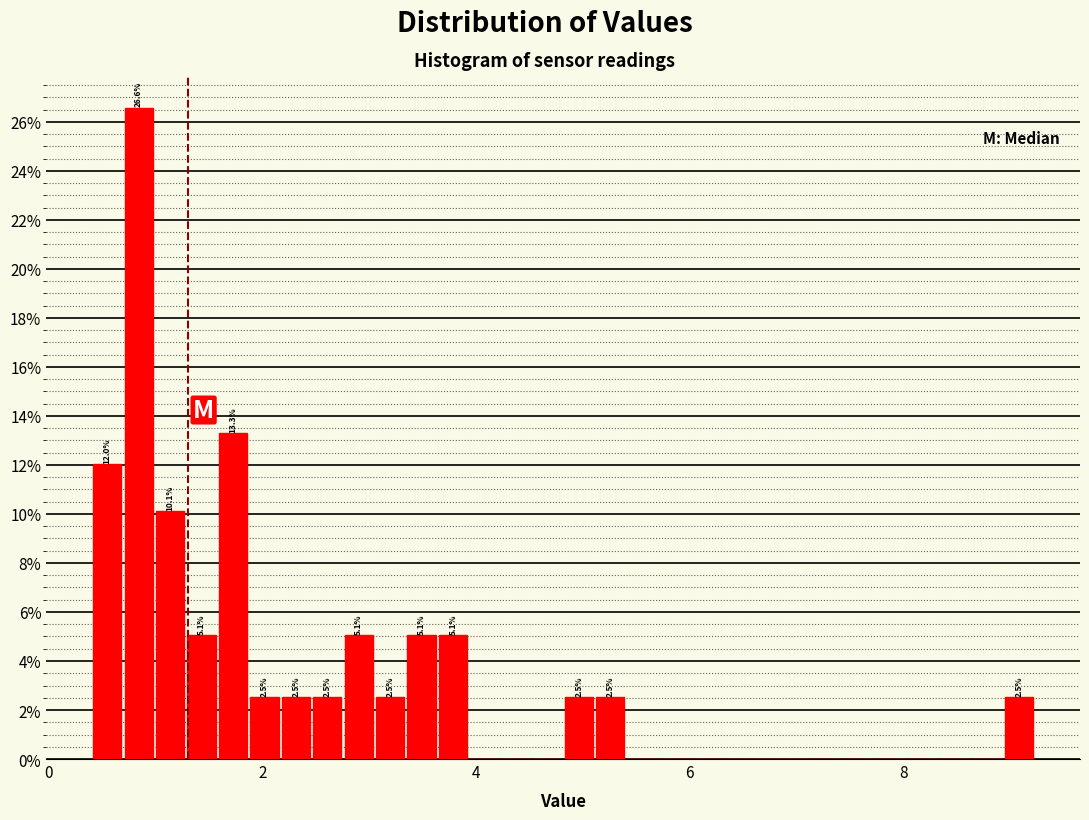

Read against the x-axis, roughly where is the centre of the tallest bar?

0.8